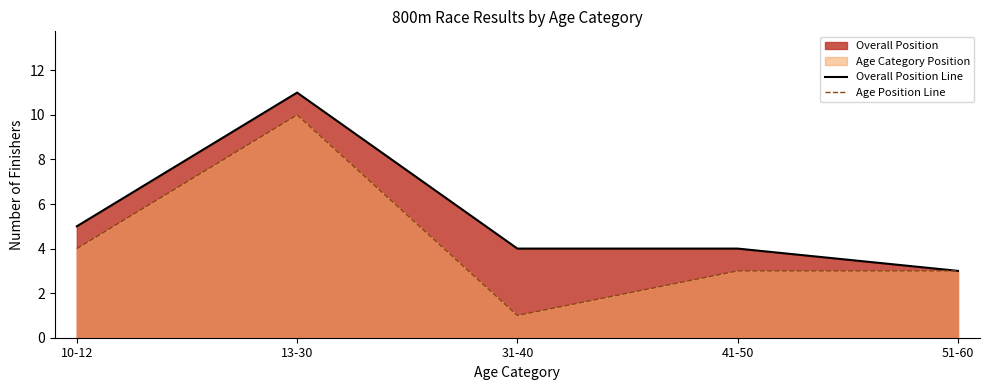

How many data points does each series have?

5